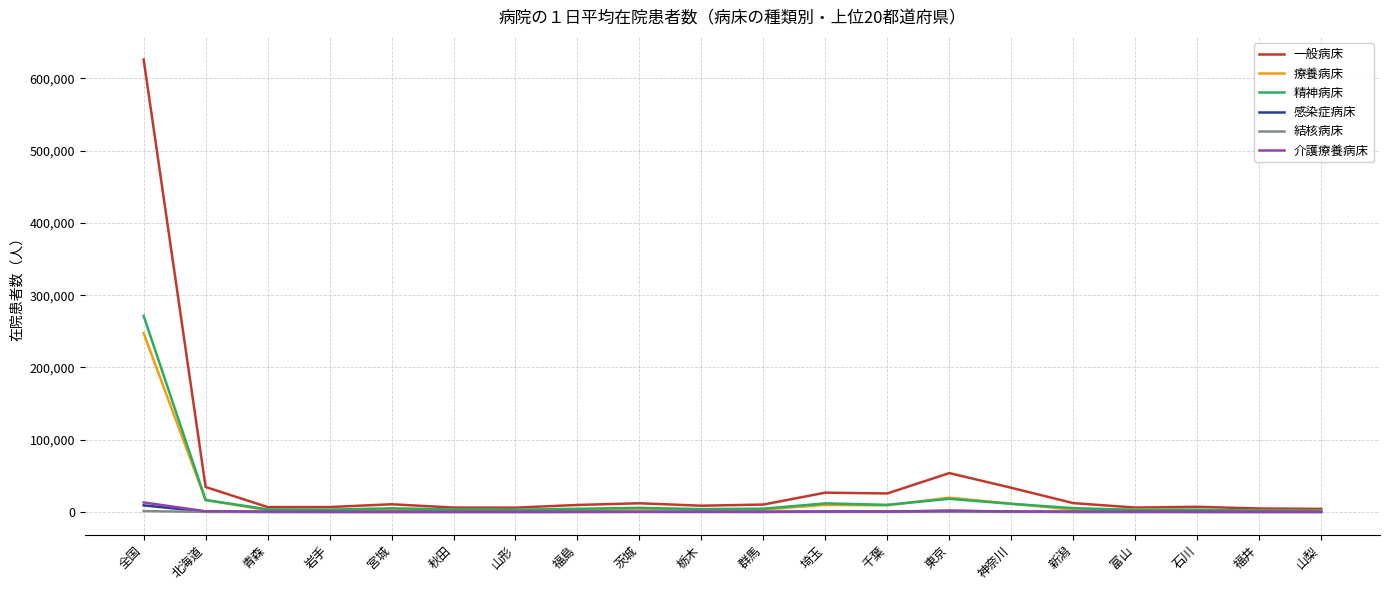

What is the highest value of the 一般病床 series?

626119